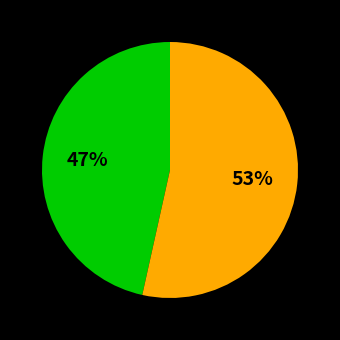

To the nearest percent, what is the average slice percentage?

50%